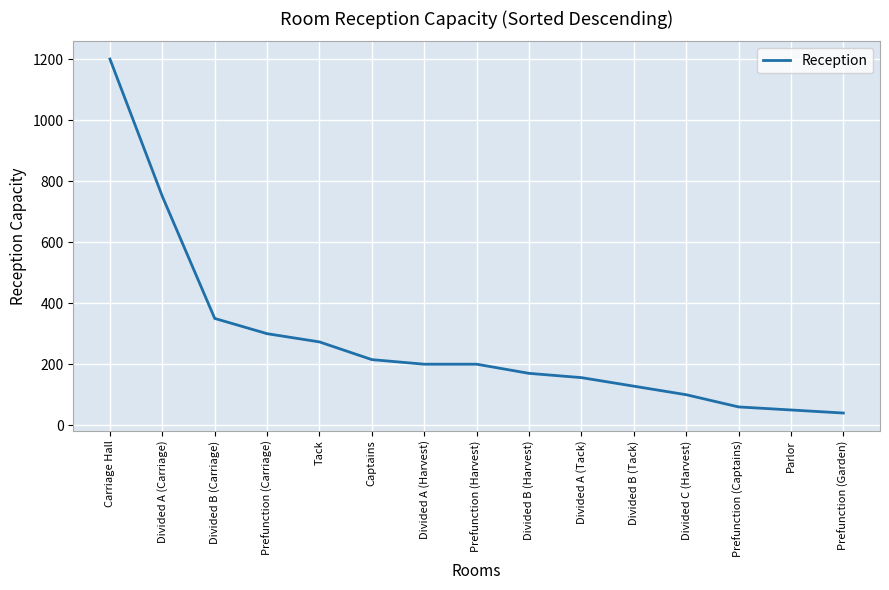

Read the value at Divided B (Harvest), to the nearest 10.

170